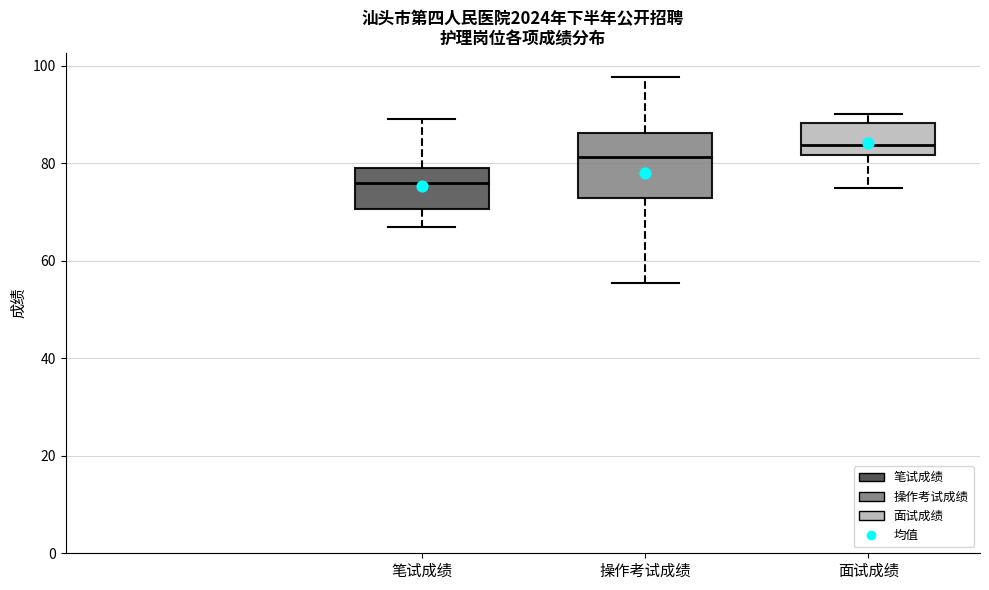

Reading left to right, read every box against the y-axis: the position of its median line, the range the box covers, and the ends of its whiskers. The values are not printed on the chart, so give them approximately, as read against the axis.

笔试成绩: median 76, box 70 to 80, whiskers 68 to 90
操作考试成绩: median 82, box 72 to 86, whiskers 56 to 98
面试成绩: median 84, box 82 to 88, whiskers 76 to 90